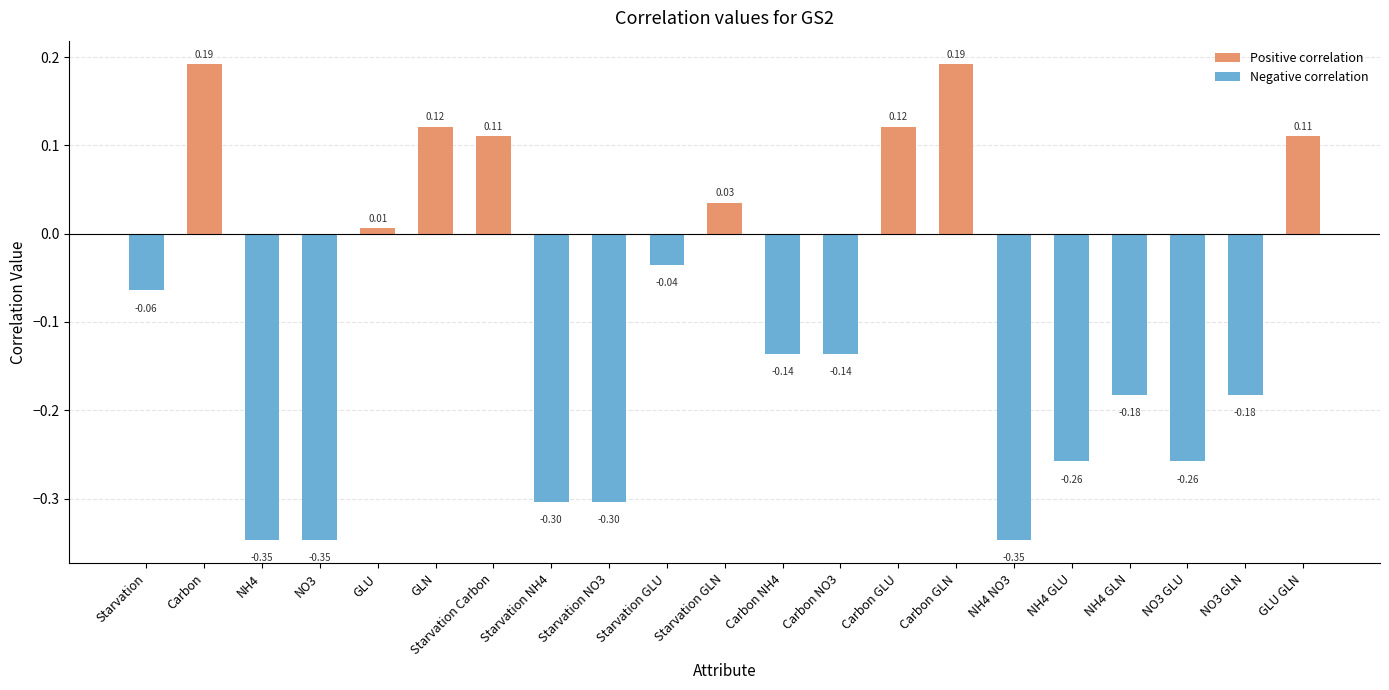

Reading right to left, what are all the values shown in this chart?

Positive correlation: GLU GLN=0.1	NO3 GLN=0.0	NO3 GLU=0.0	NH4 GLN=0.0	NH4 GLU=0.0	NH4 NO3=0.0	Carbon GLN=0.2	Carbon GLU=0.1	Carbon NO3=0.0	Carbon NH4=0.0	Starvation GLN=0.0	Starvation GLU=0.0	Starvation NO3=0.0	Starvation NH4=0.0	Starvation Carbon=0.1	GLN=0.1	GLU=0.0	NO3=0.0	NH4=0.0	Carbon=0.2	Starvation=0.0
Negative correlation: GLU GLN=0.0	NO3 GLN=-0.2	NO3 GLU=-0.3	NH4 GLN=-0.2	NH4 GLU=-0.3	NH4 NO3=-0.3	Carbon GLN=0.0	Carbon GLU=0.0	Carbon NO3=-0.1	Carbon NH4=-0.1	Starvation GLN=0.0	Starvation GLU=-0.0	Starvation NO3=-0.3	Starvation NH4=-0.3	Starvation Carbon=0.0	GLN=0.0	GLU=0.0	NO3=-0.3	NH4=-0.3	Carbon=0.0	Starvation=-0.1